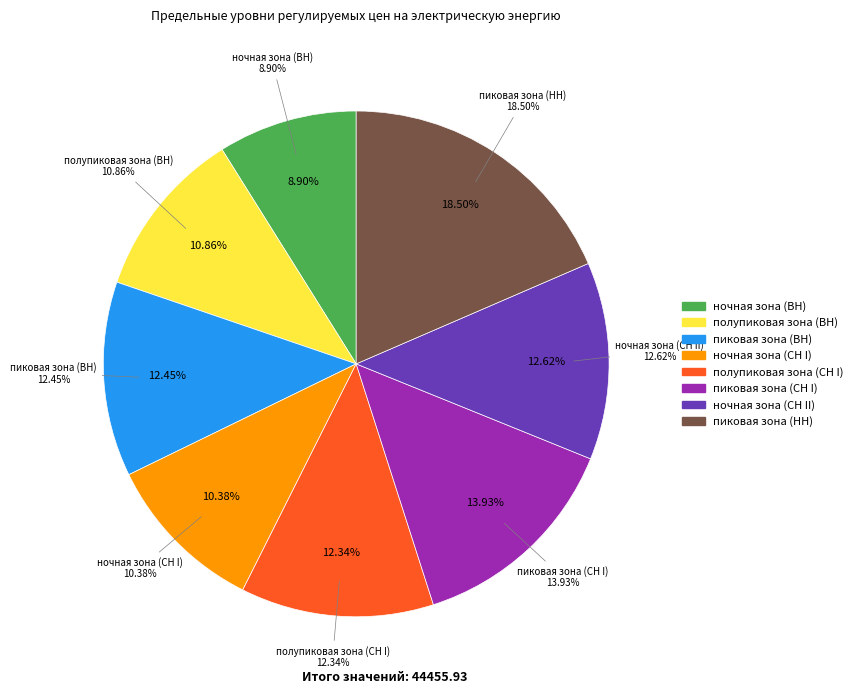

What percentage is the полупиковая зона (СН I) slice, to the nearest percent?

12%